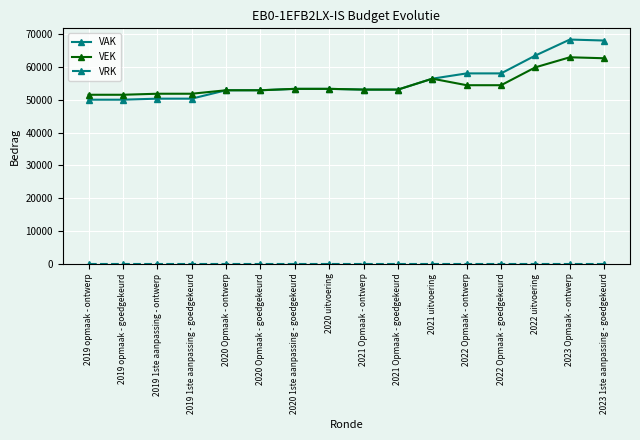

What is the difference between the VEK values at 2021 uitvoering and 2022 uitvoering?

3466